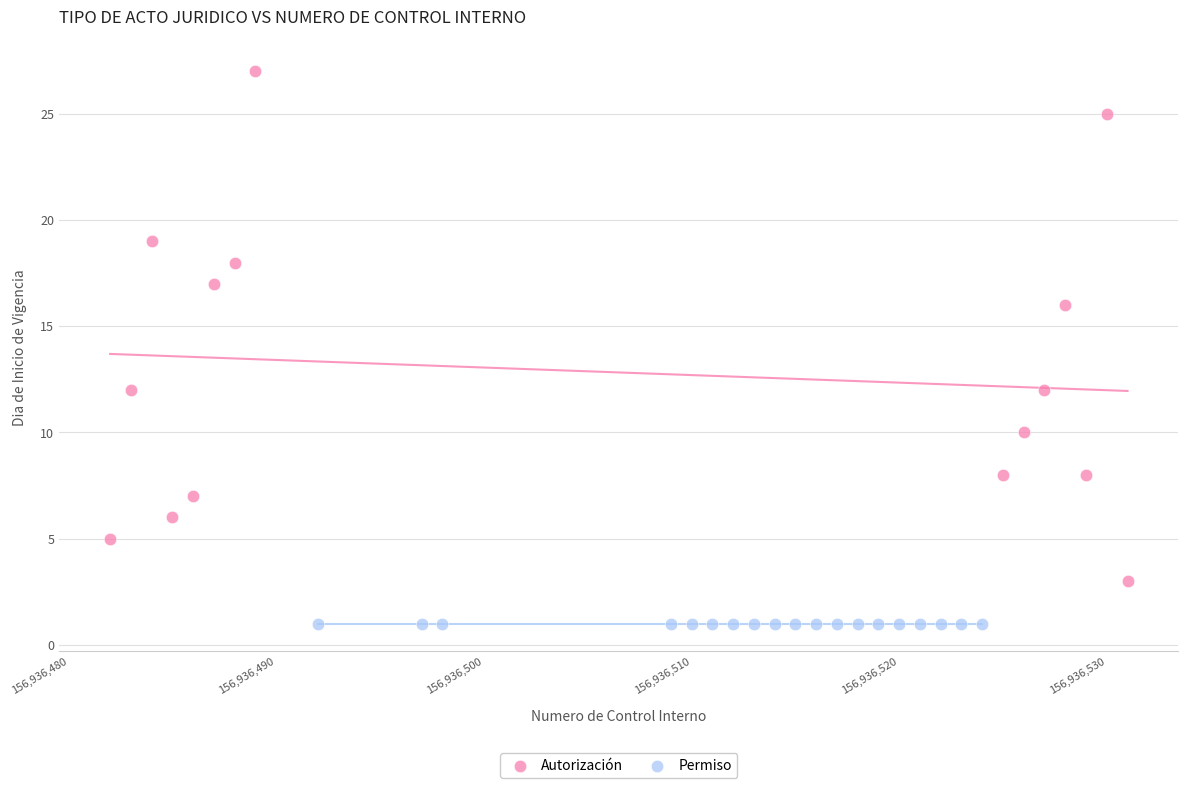

Which series contains the highest Y value?

Autorización